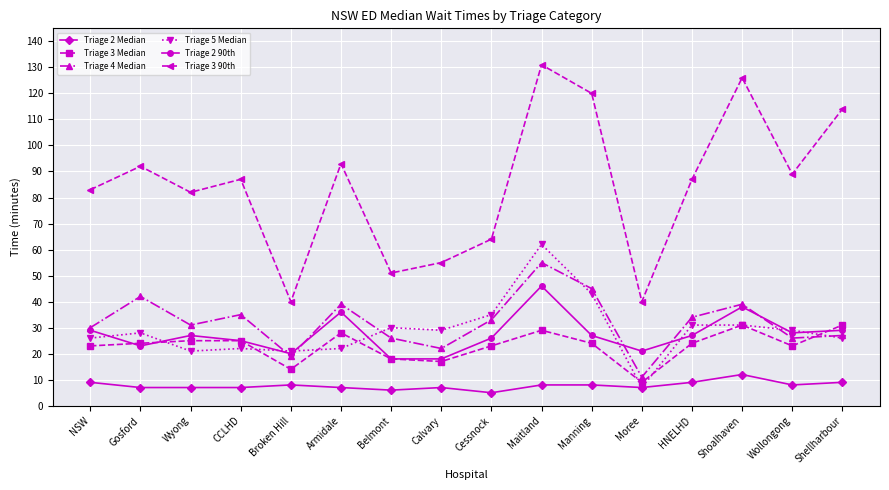

List the series in order of their peak value, highest first.

Triage 3 90th, Triage 5 Median, Triage 4 Median, Triage 2 90th, Triage 3 Median, Triage 2 Median